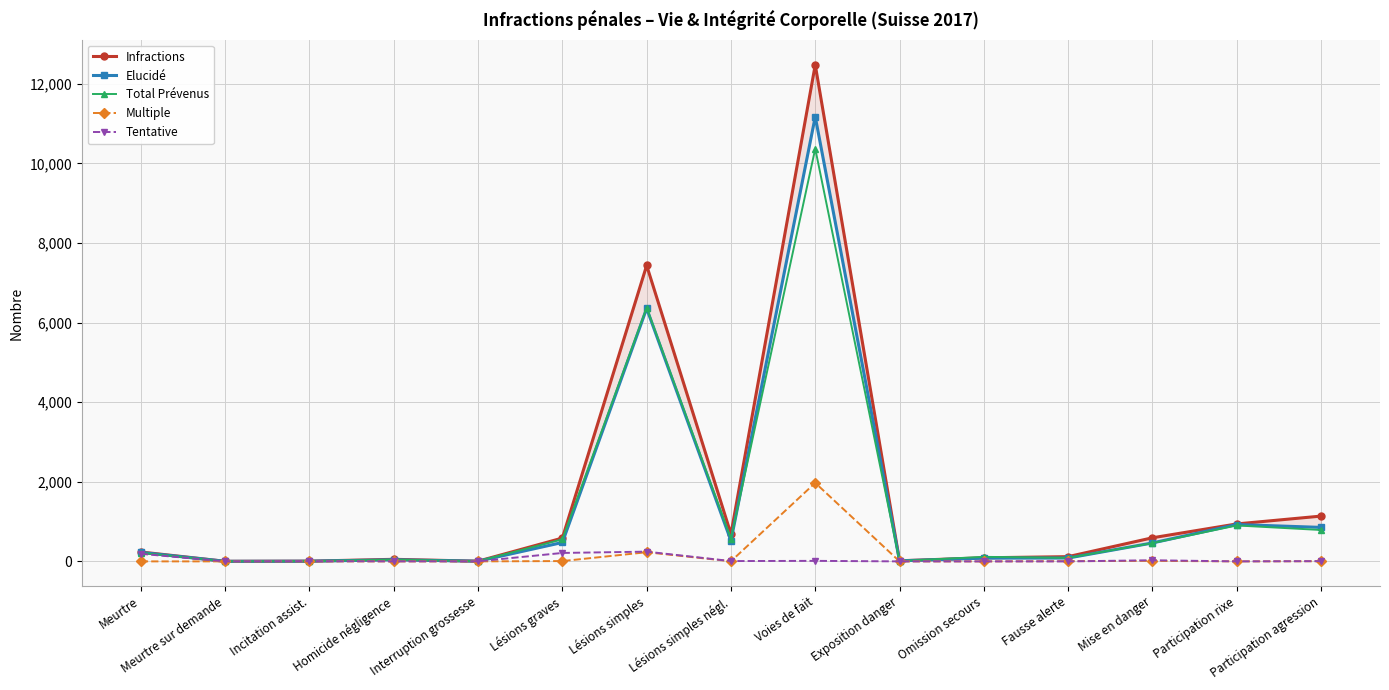

True or false: Tentative has a value of 0 at Participation rixe.

True